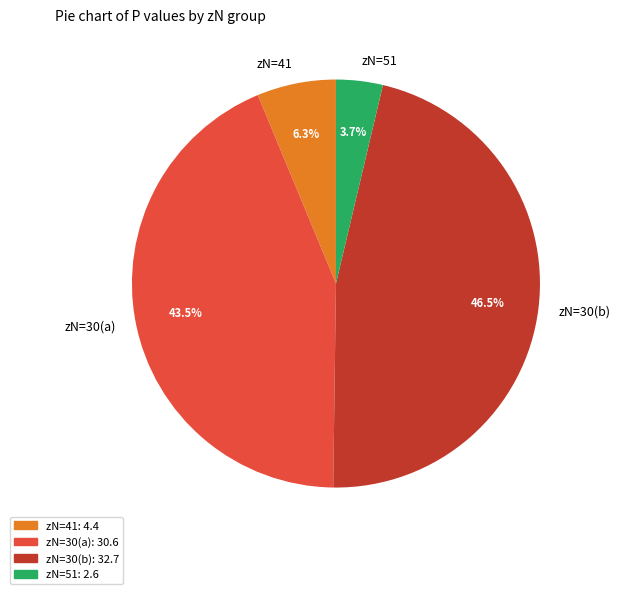

Is there a majority slice in this chart?

No